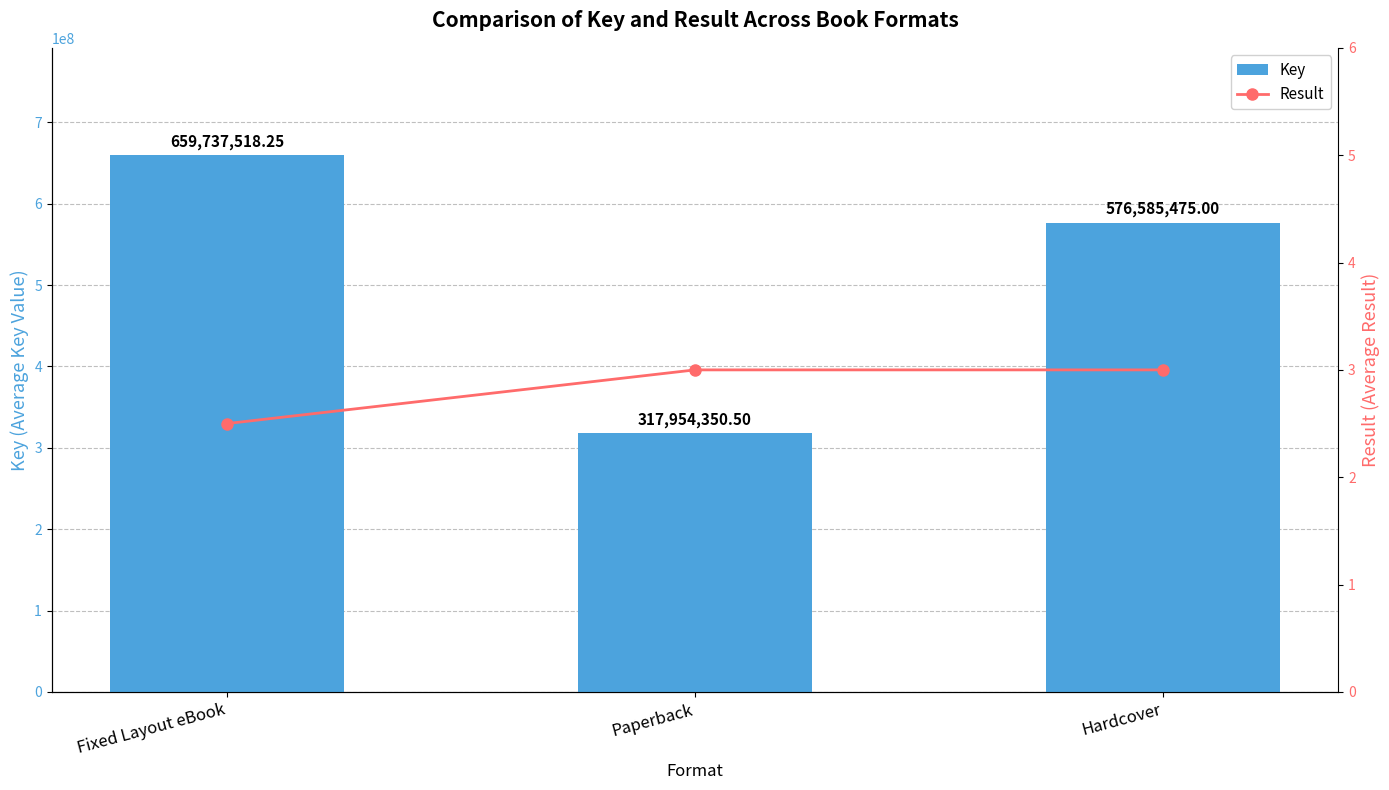

How many groups of bars are there?

3